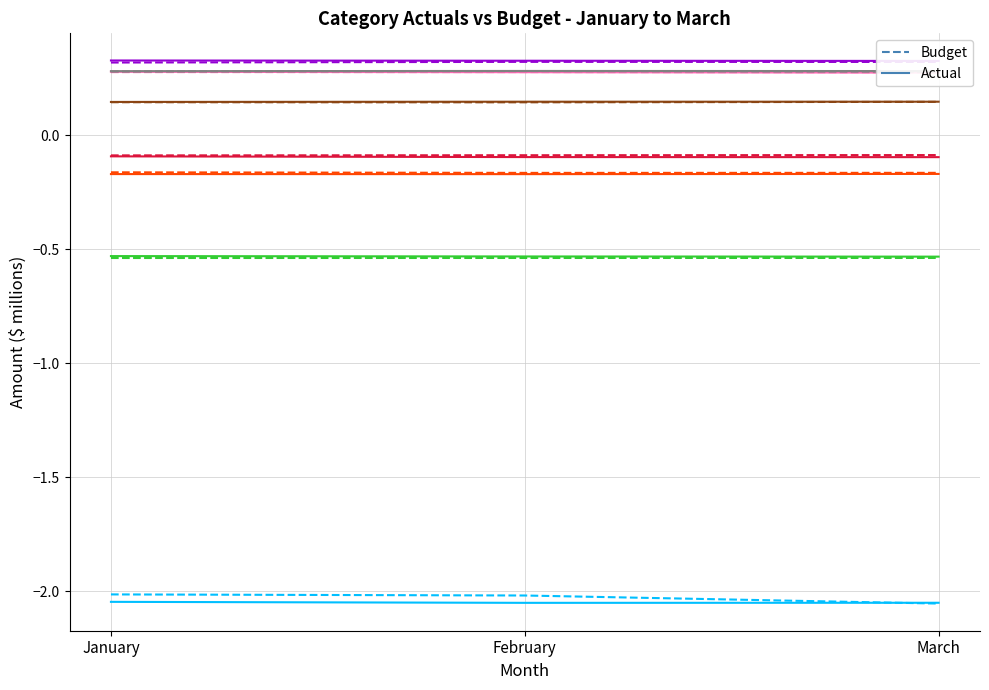

Which label corresponds to the largest value in the chart?

January